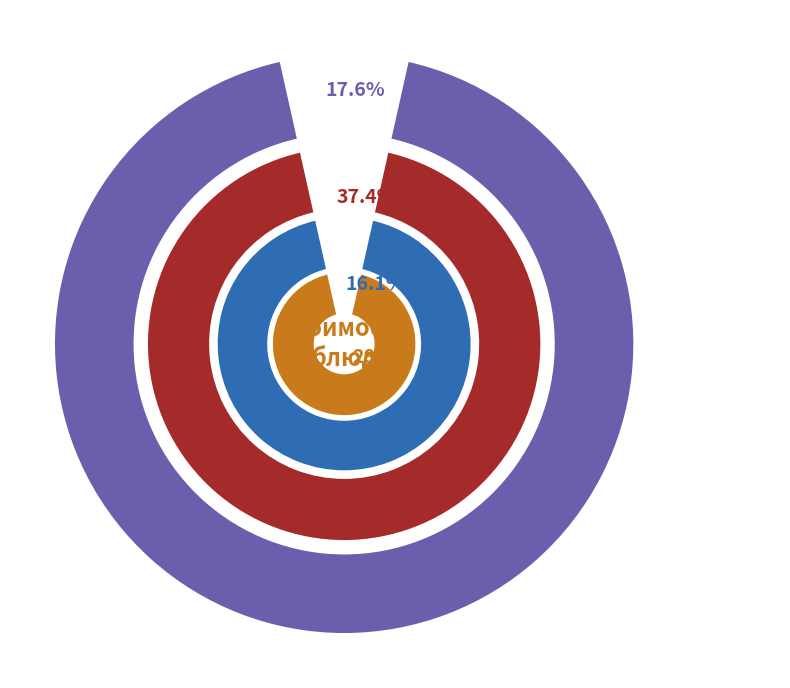

To the nearest percent, what percentage of the pie is Хлеб пшеничный?

4%